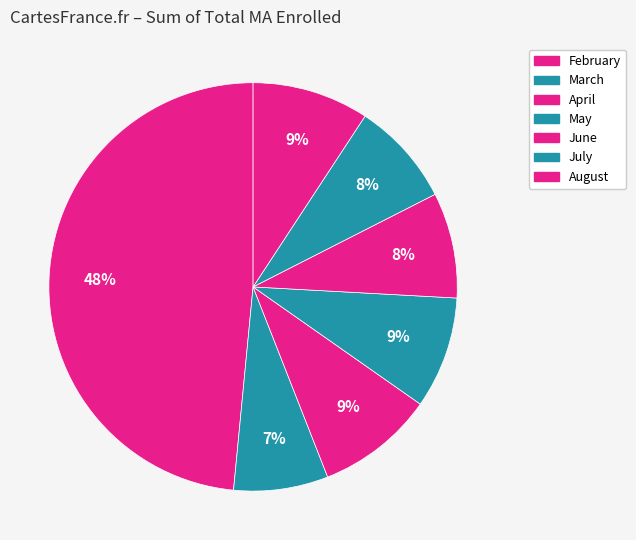

How many segments does this pie chart have?

7